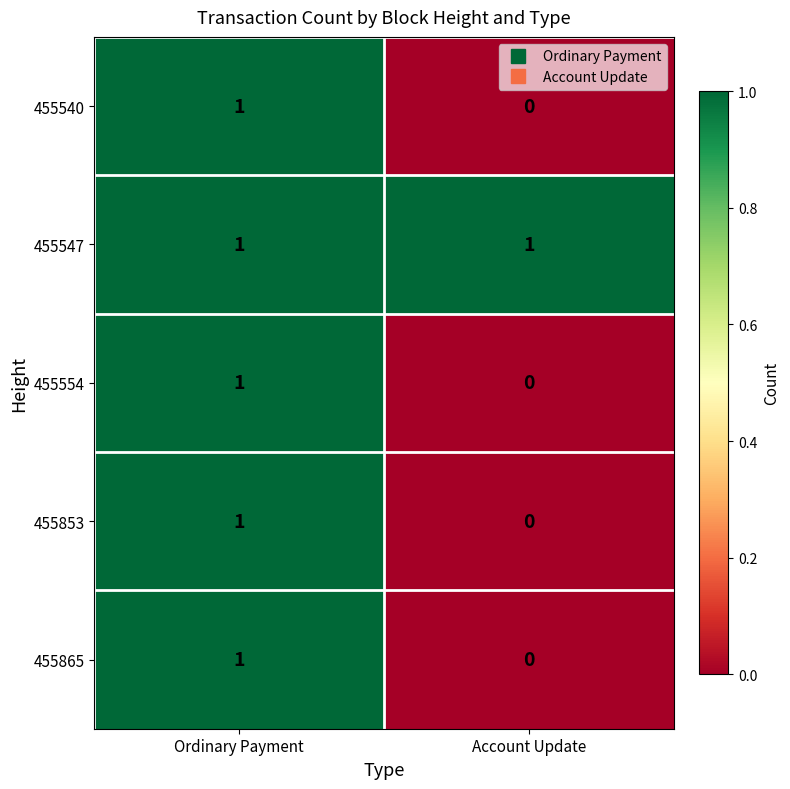

How many series are shown in this chart?

5